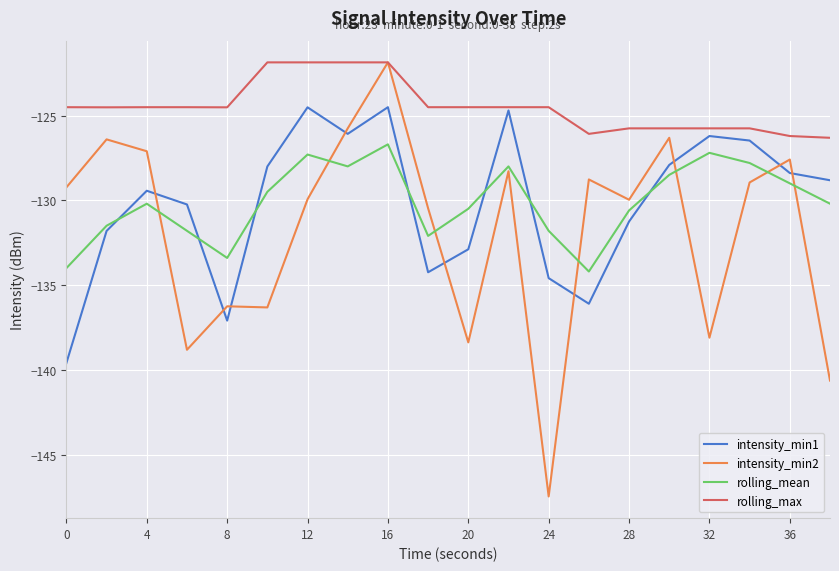

Which series has the largest range (max minus min)?

intensity_min2